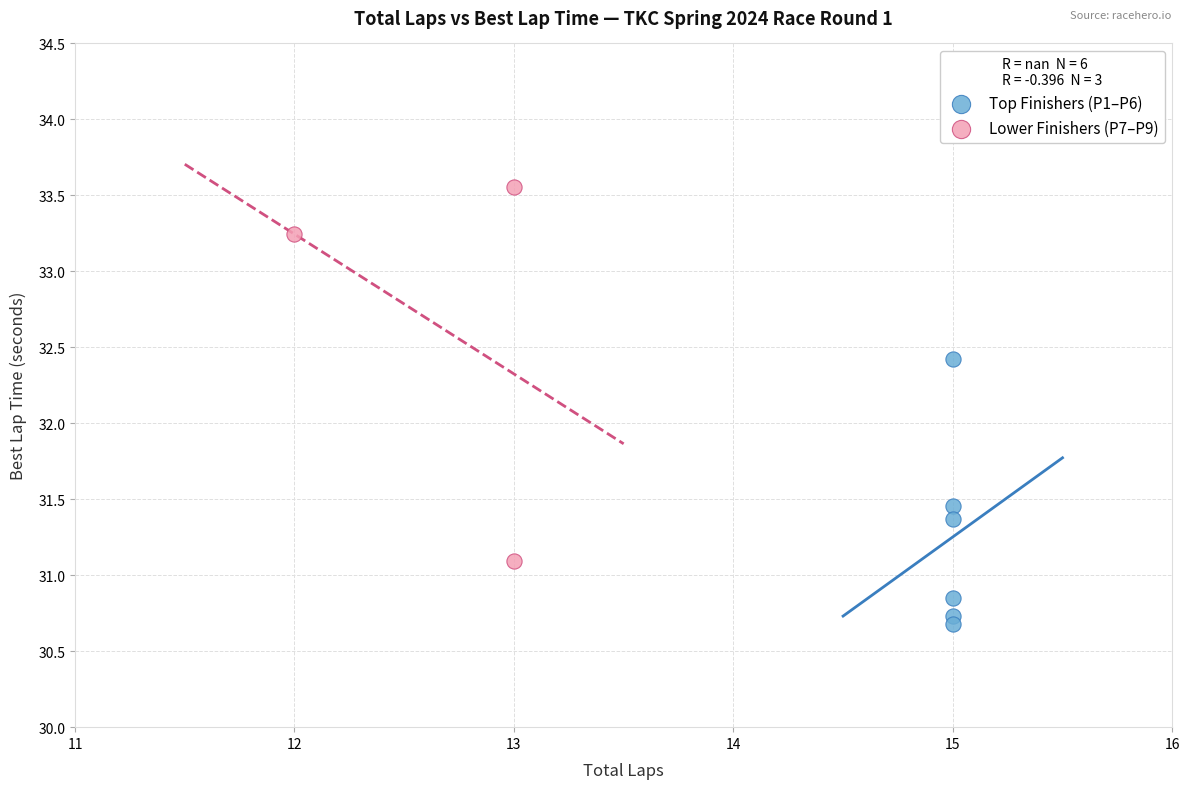

Which series reaches the maximum Y coordinate?

Lower Finishers (P7–P9)